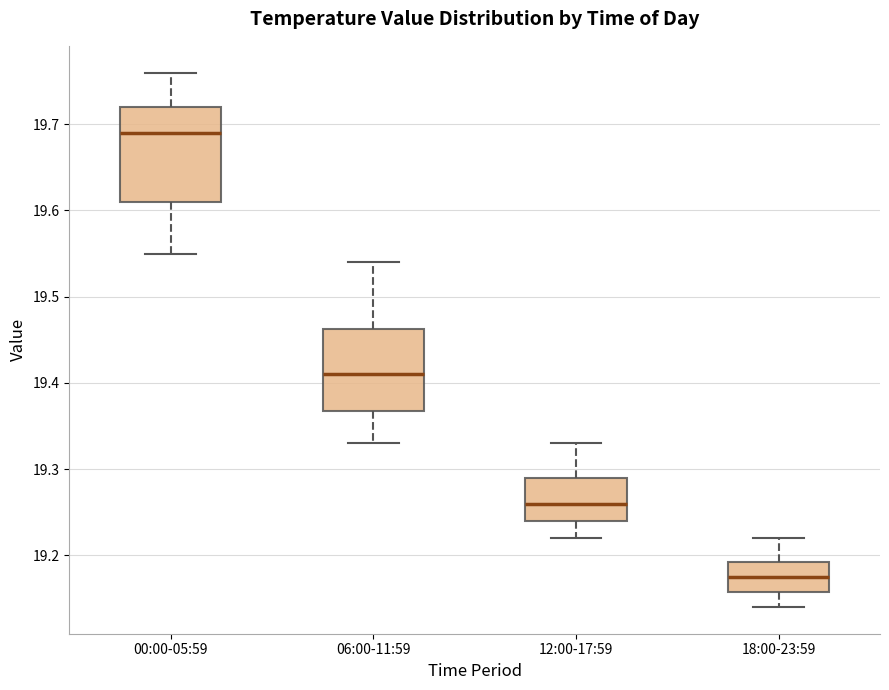

Which box is the tallest, from its lower edge to its upper edge?

00:00-05:59